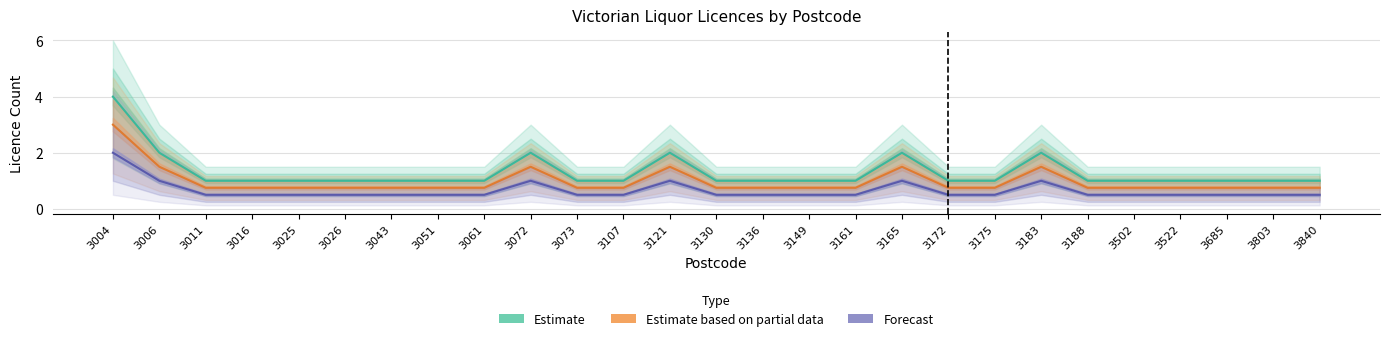

Where is the first local maximum for Forecast?

3072